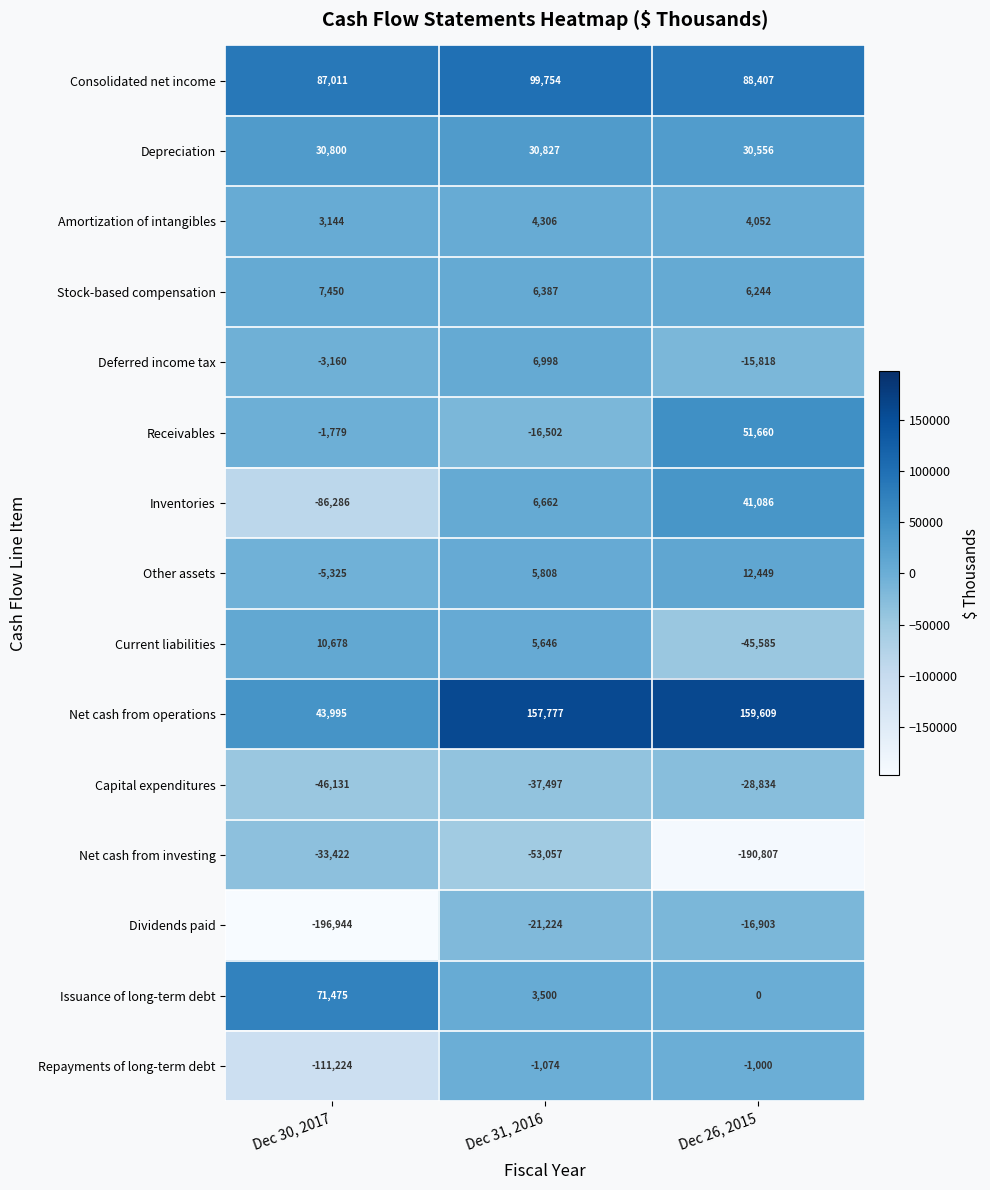

What is the lowest value of the Net cash from investing series?

-190807